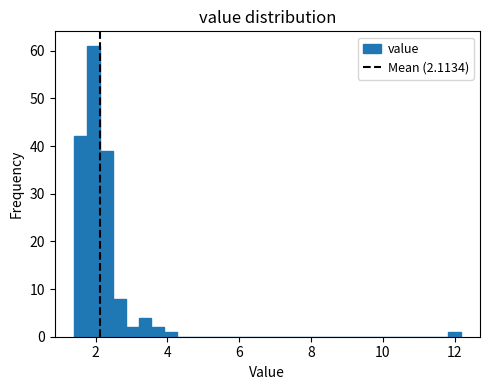

Around what value on the x-axis is the tallest bar? Give the approximate position of its centre, as read against the axis.

2.0